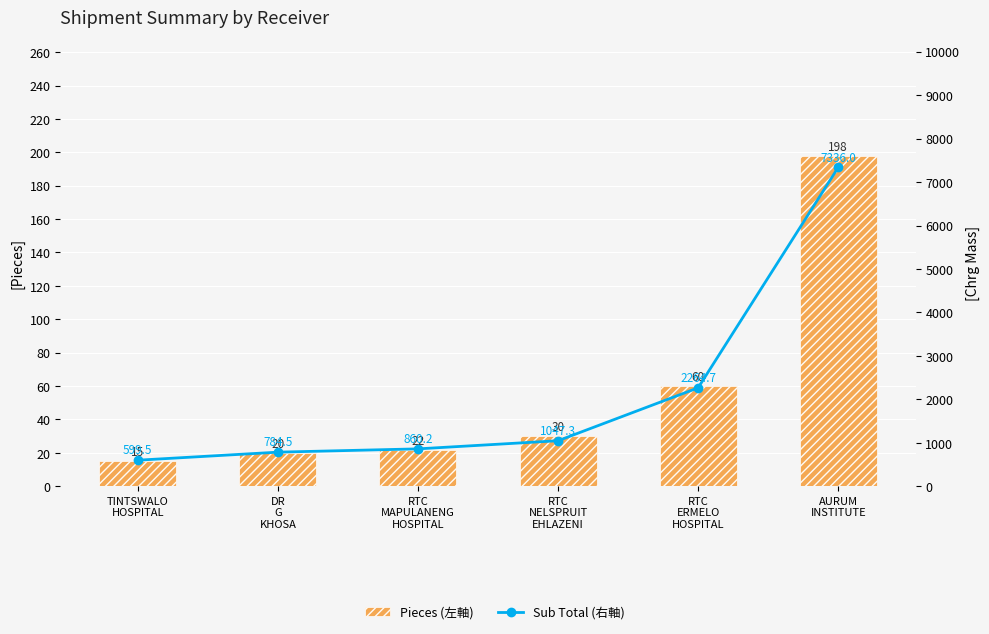

What is the lowest value of the Sub Total (右軸) series?

599.5